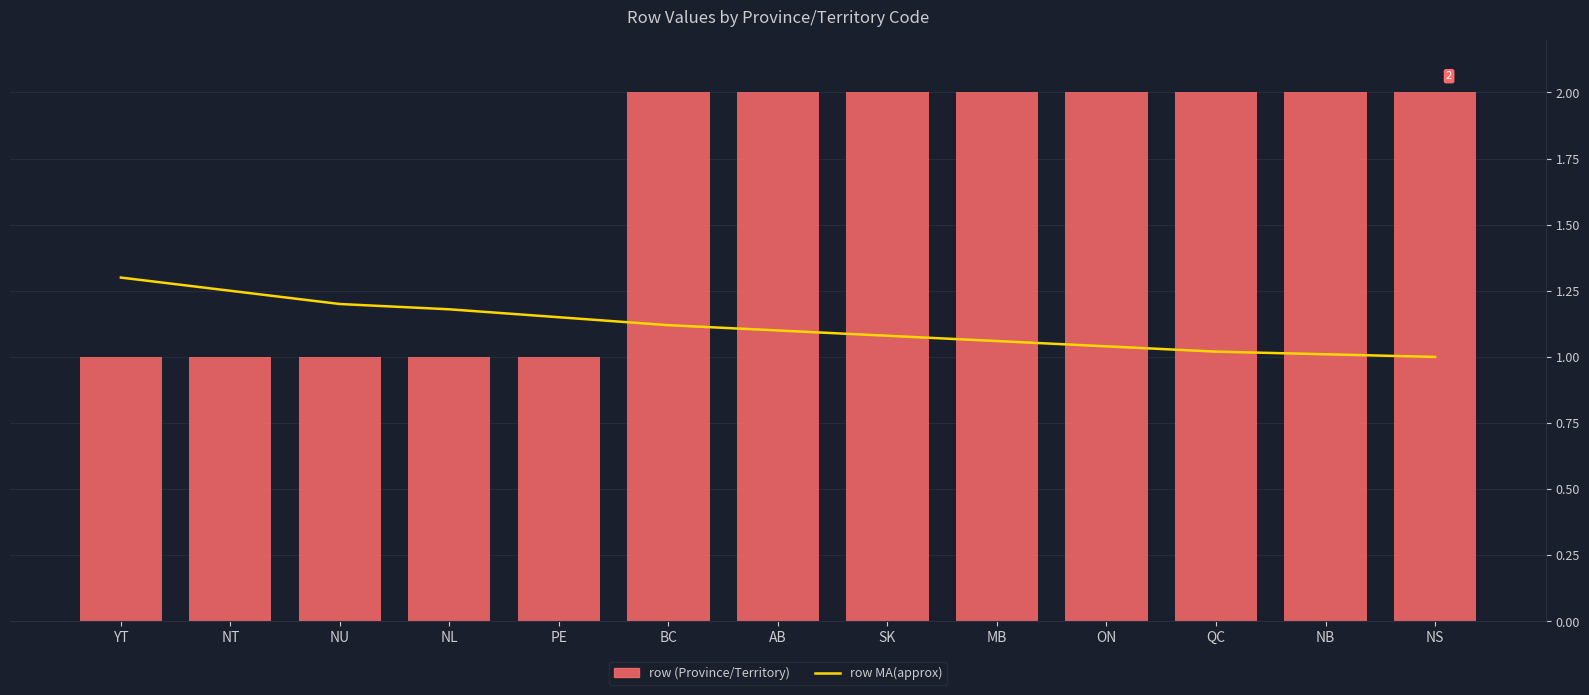

Reading left to right, extract all data points from this chart.

row MA(approx): YT=1.3	NT=1.2	NU=1.2	NL=1.2	PE=1.1	BC=1.1	AB=1.1	SK=1.1	MB=1.1	ON=1.0	QC=1.0	NB=1.0	NS=1.0
row (Province/Territory): YT=1.0	NT=1.0	NU=1.0	NL=1.0	PE=1.0	BC=2.0	AB=2.0	SK=2.0	MB=2.0	ON=2.0	QC=2.0	NB=2.0	NS=2.0